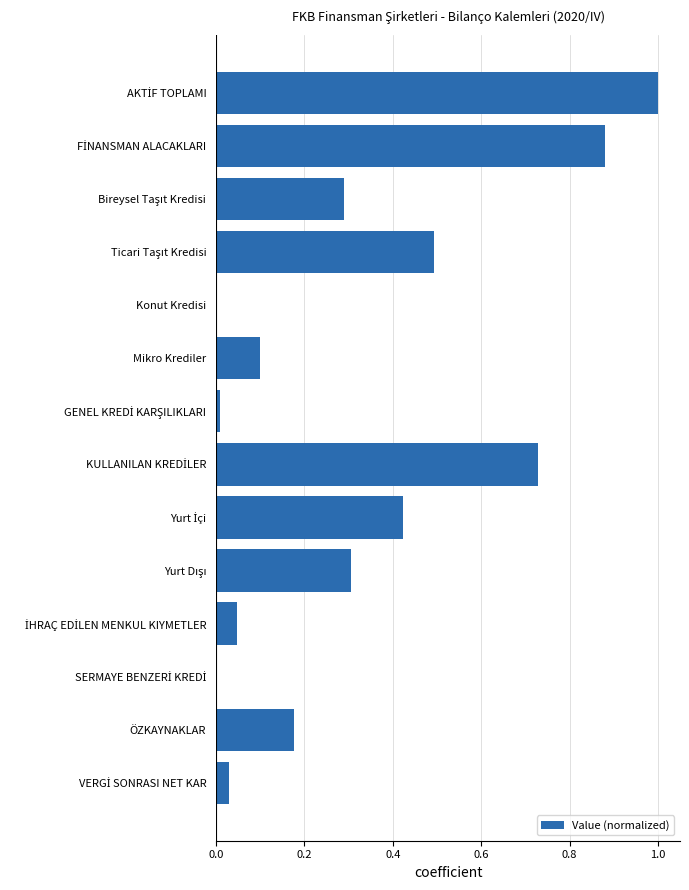

What is the greatest value displayed?

1.0